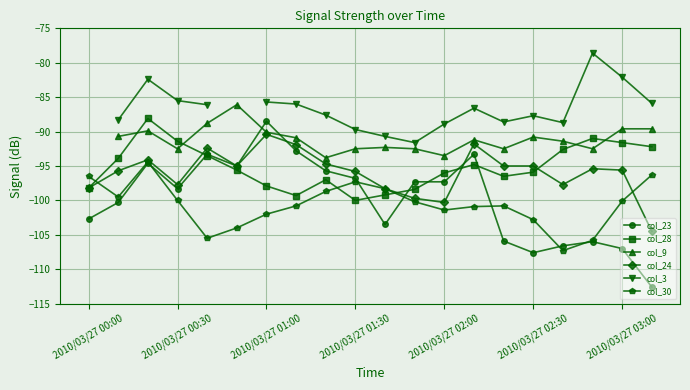

At which category does col_3 reach its first local valley?

11